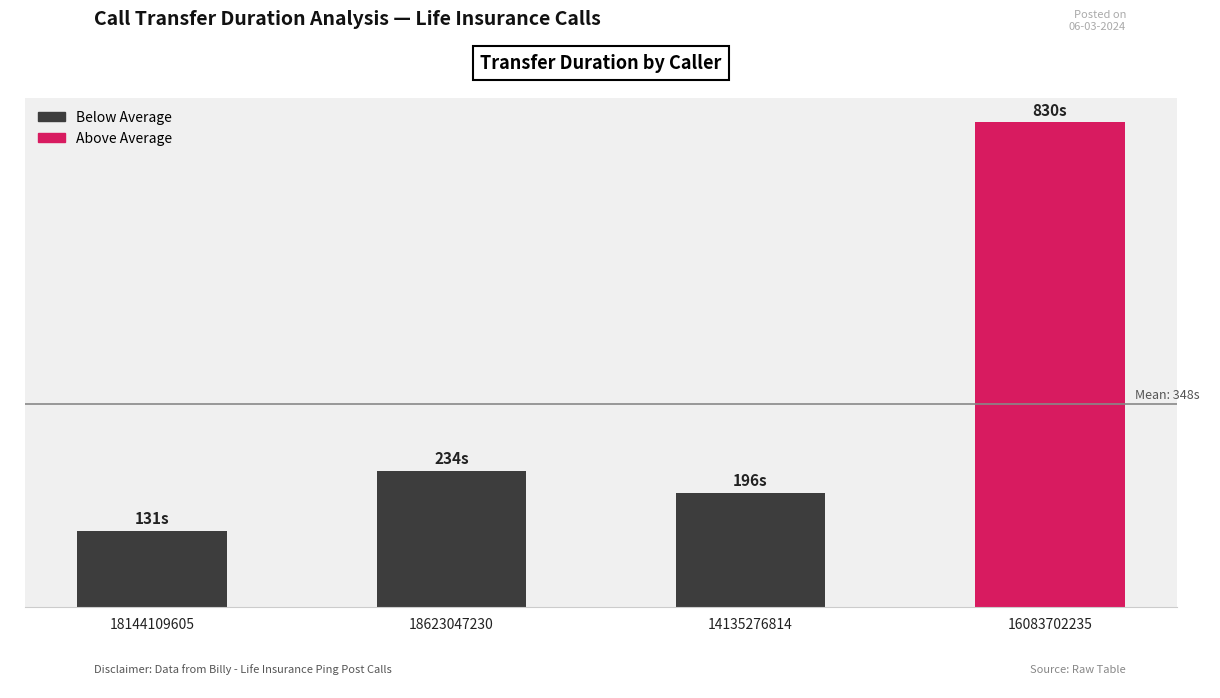

What is the greatest value displayed?

830